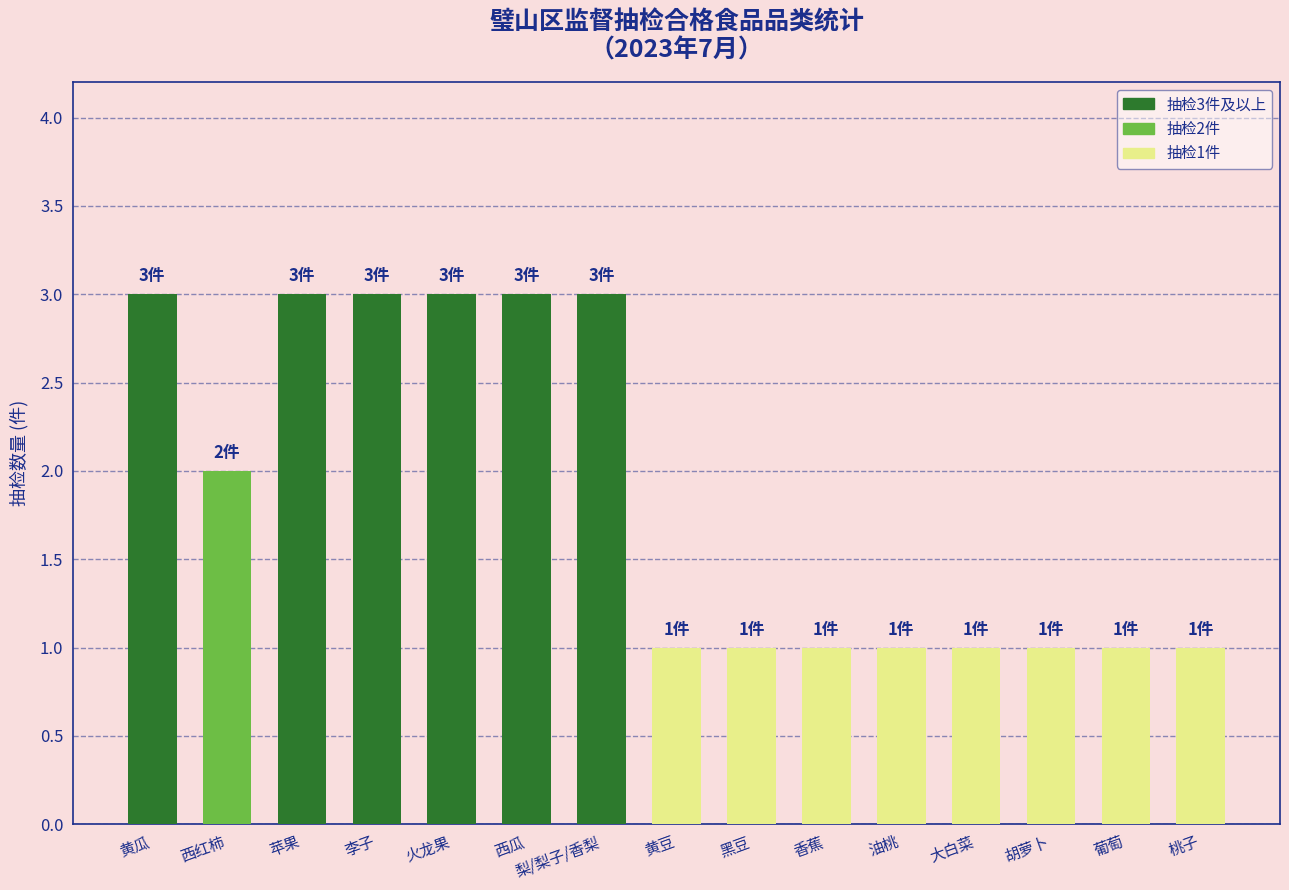

Reading left to right, what are all the values shown in this chart?

3	2	3	3	3	3	3	1	1	1	1	1	1	1	1